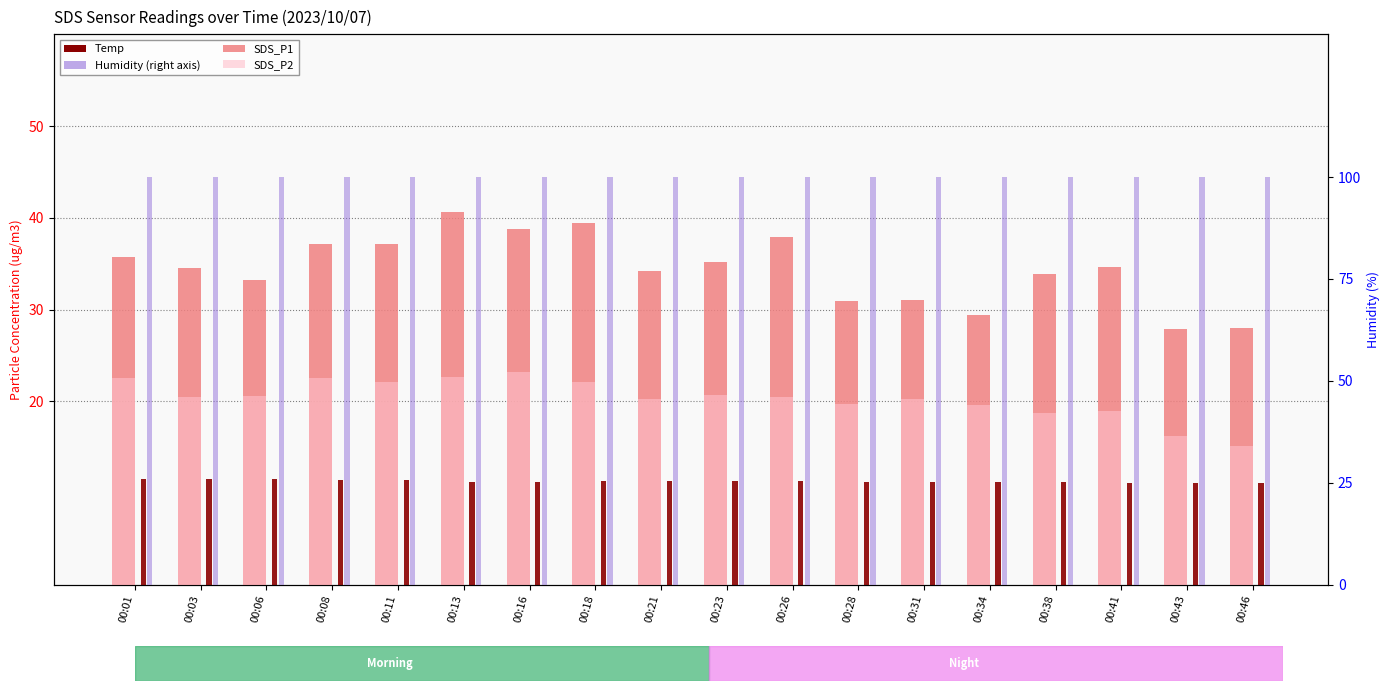

The Humidity (%) series shows 99.9 at 00:08. True or false?

True